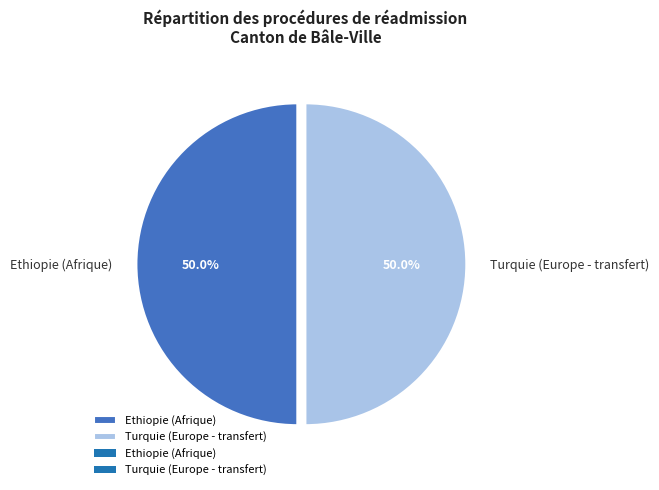

How much of the chart is everything except Turquie (Europe - transfert)?

50.0%